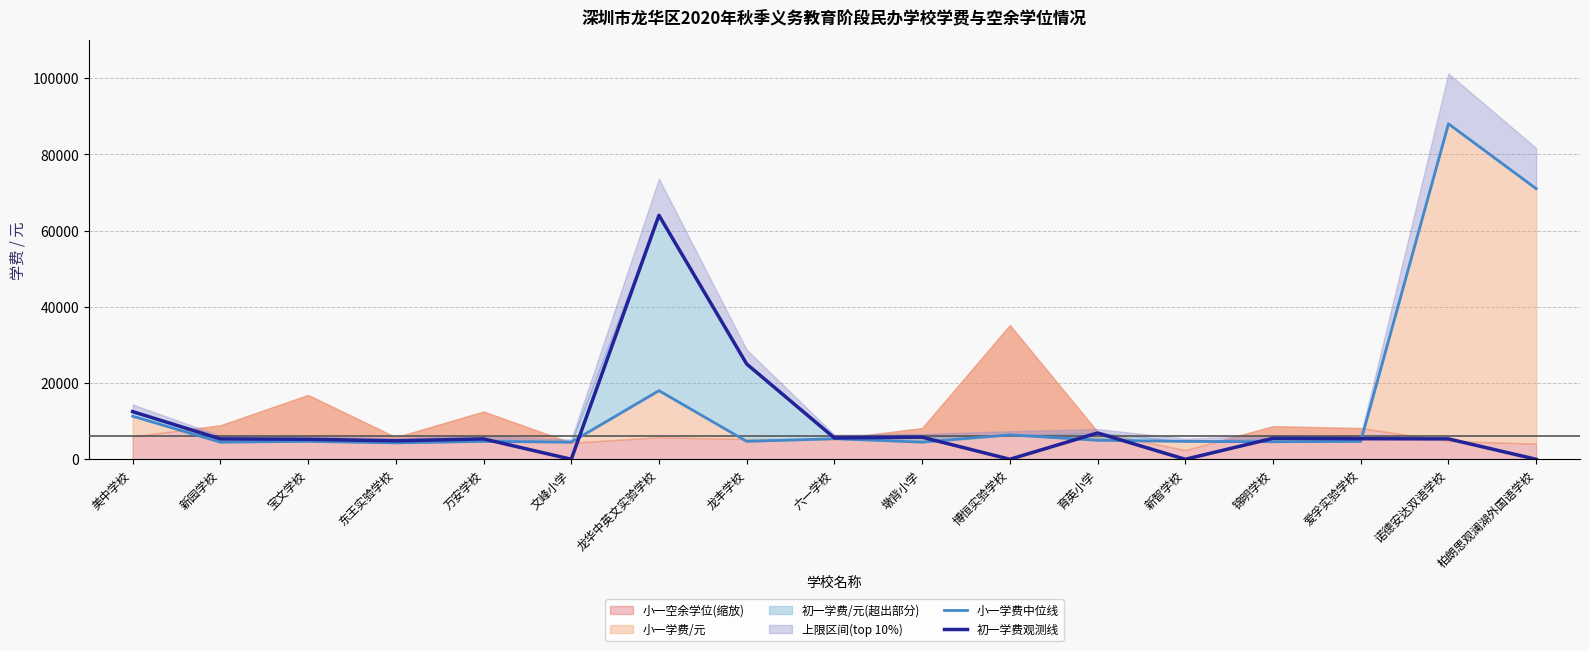

The value of 初一学费观测线 at 万安学校 is 9629. True or false?

False